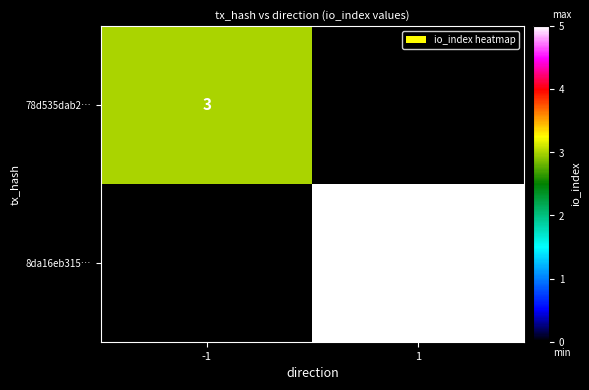

The value of 78d535dab2… at -1 is 3. True or false?

True